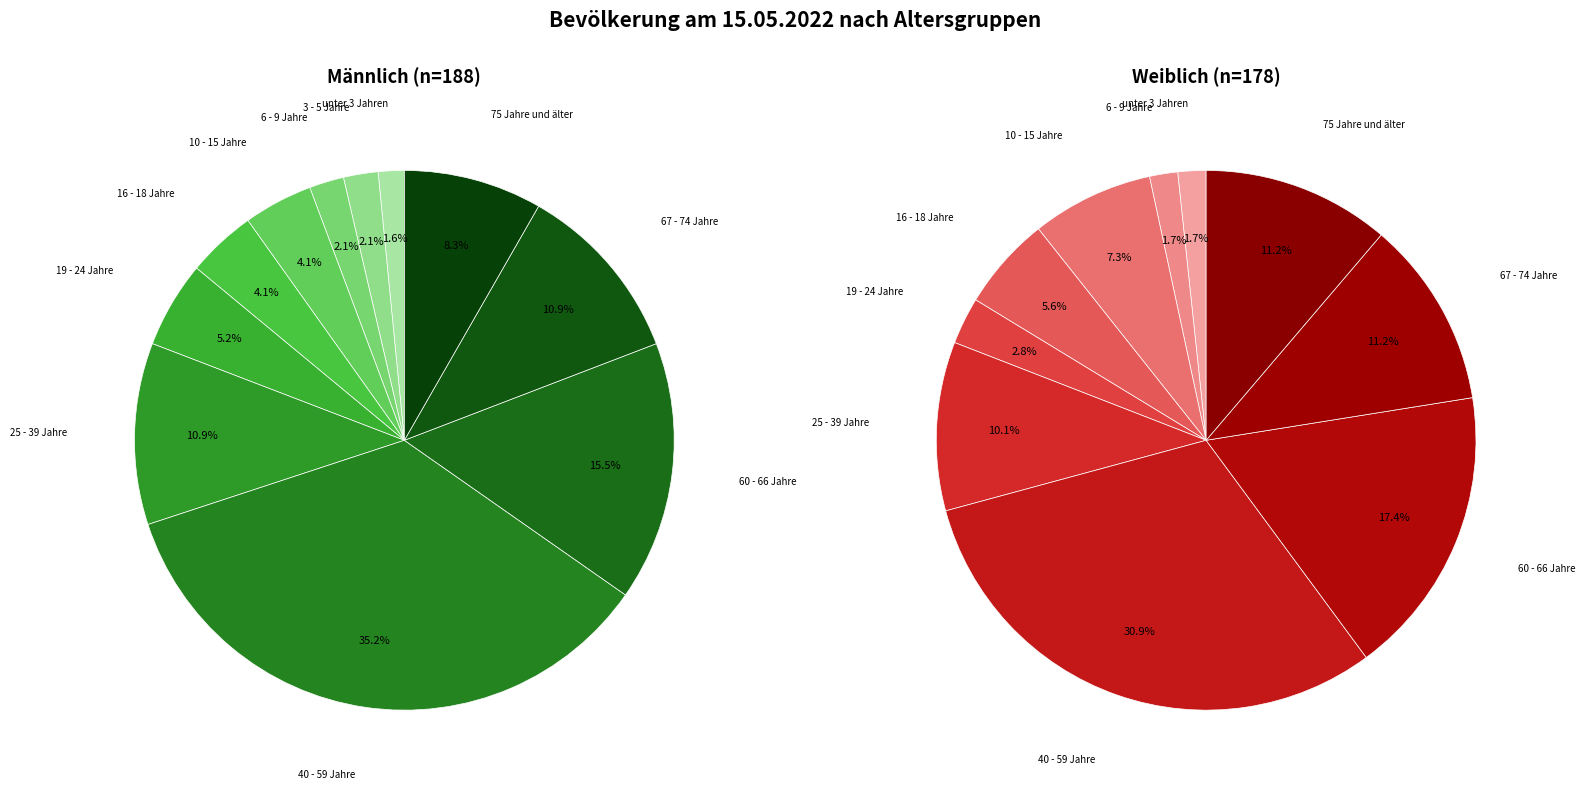

To the nearest percent, what is the average slice percentage?

9%